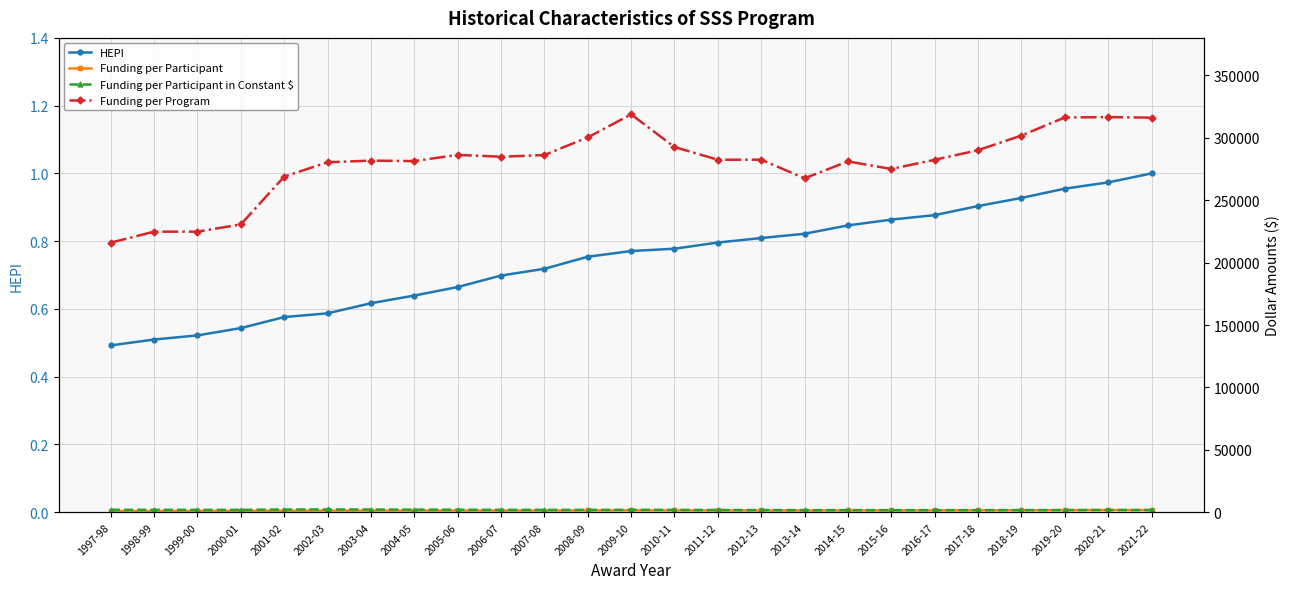

True or false: Funding per Program and Funding per Participant in Constant $ cross at least once.

False